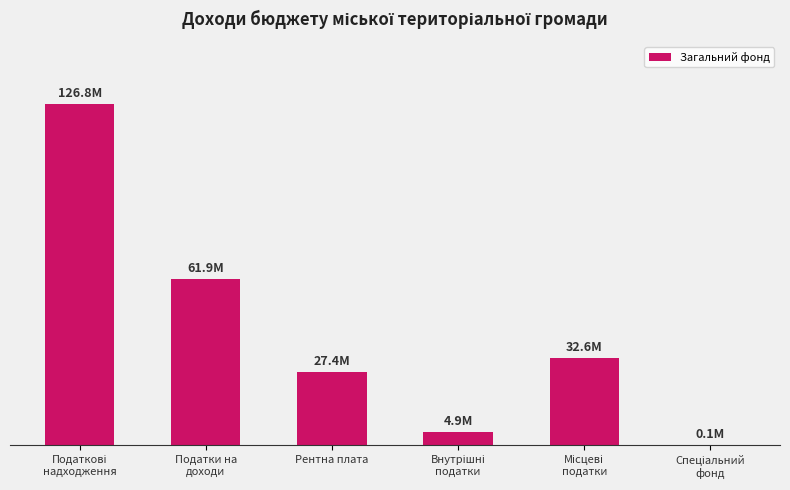

Are the bars horizontal?

No